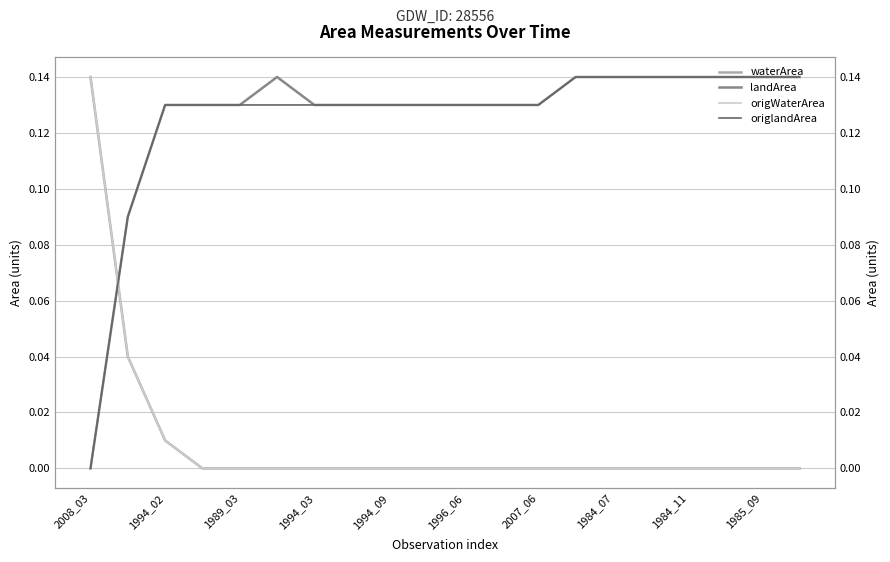

What is the total value across all series at 1994_02?

0.3